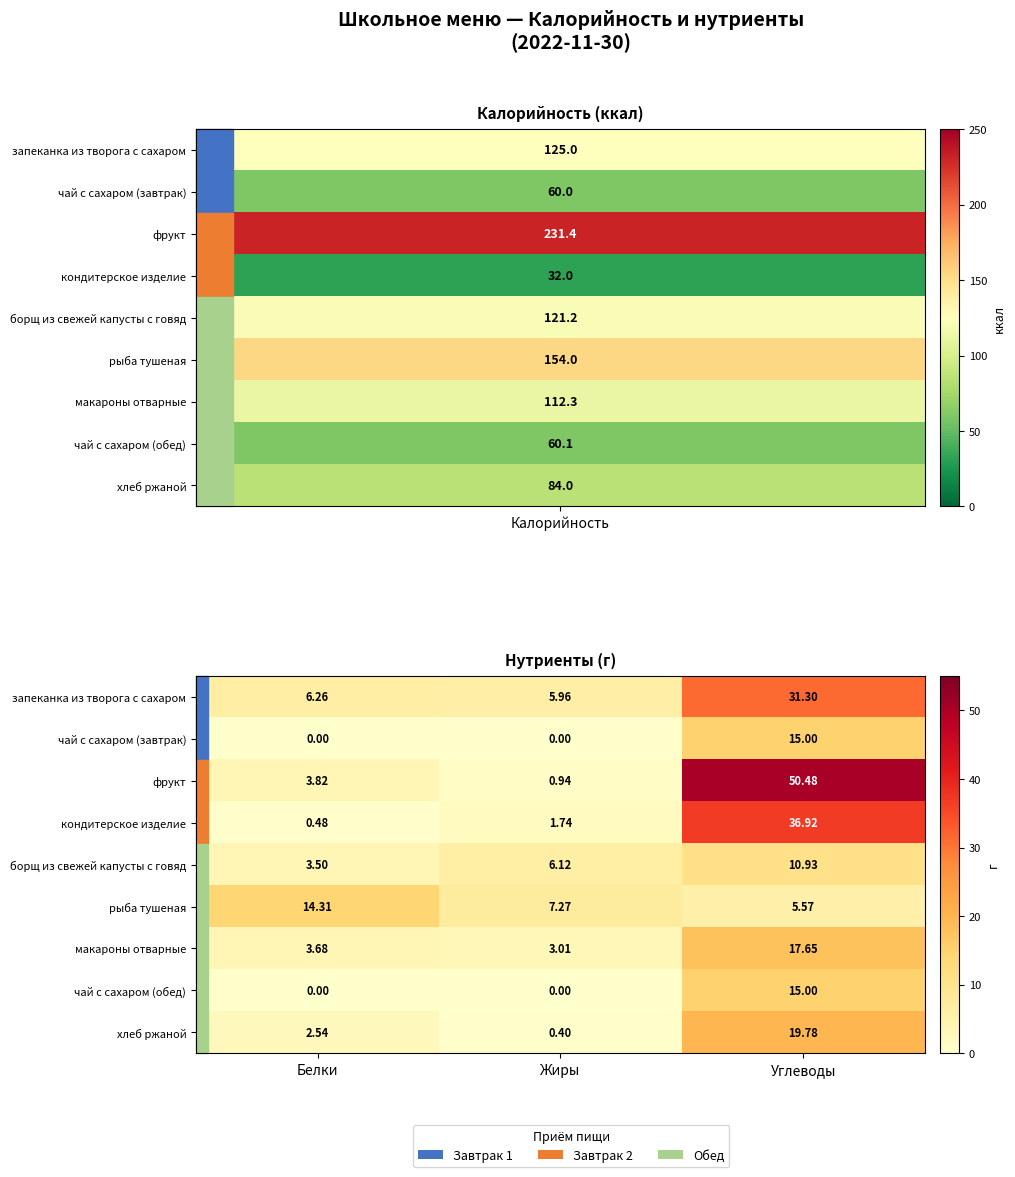

Where is макароны отварные nearest to the value 10?

Белки